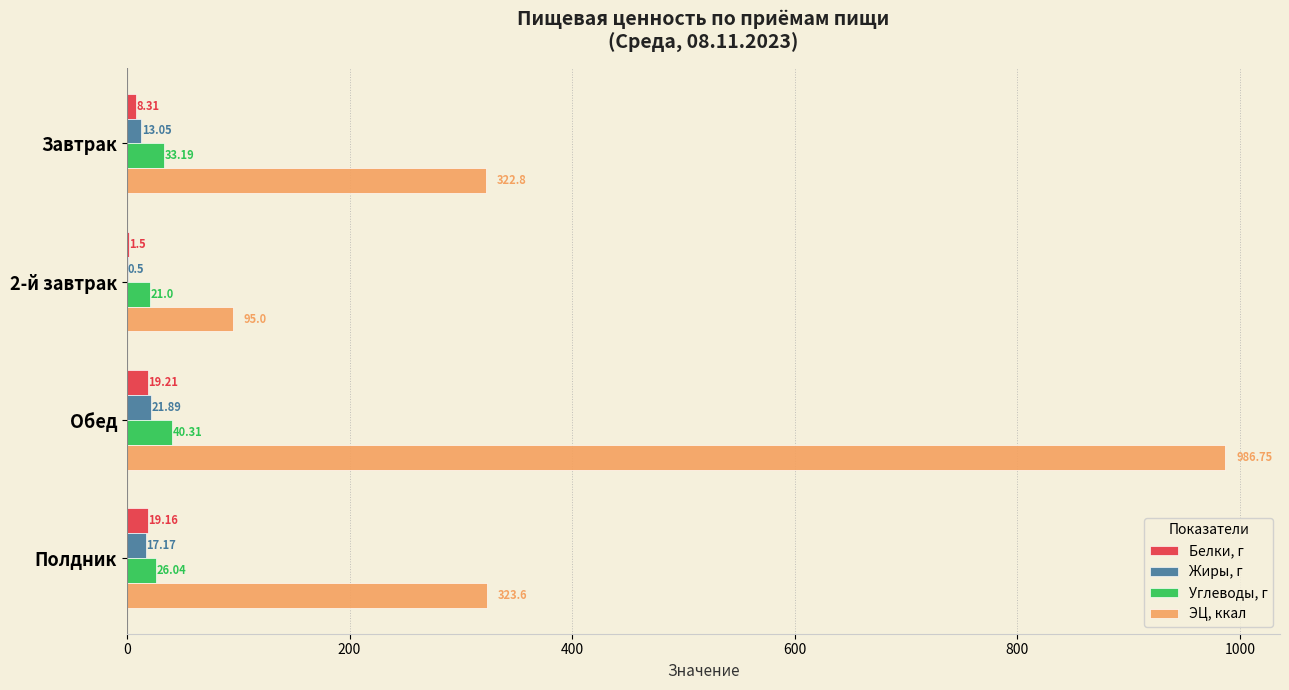

What is the average value of the Жиры, г series?

13.2